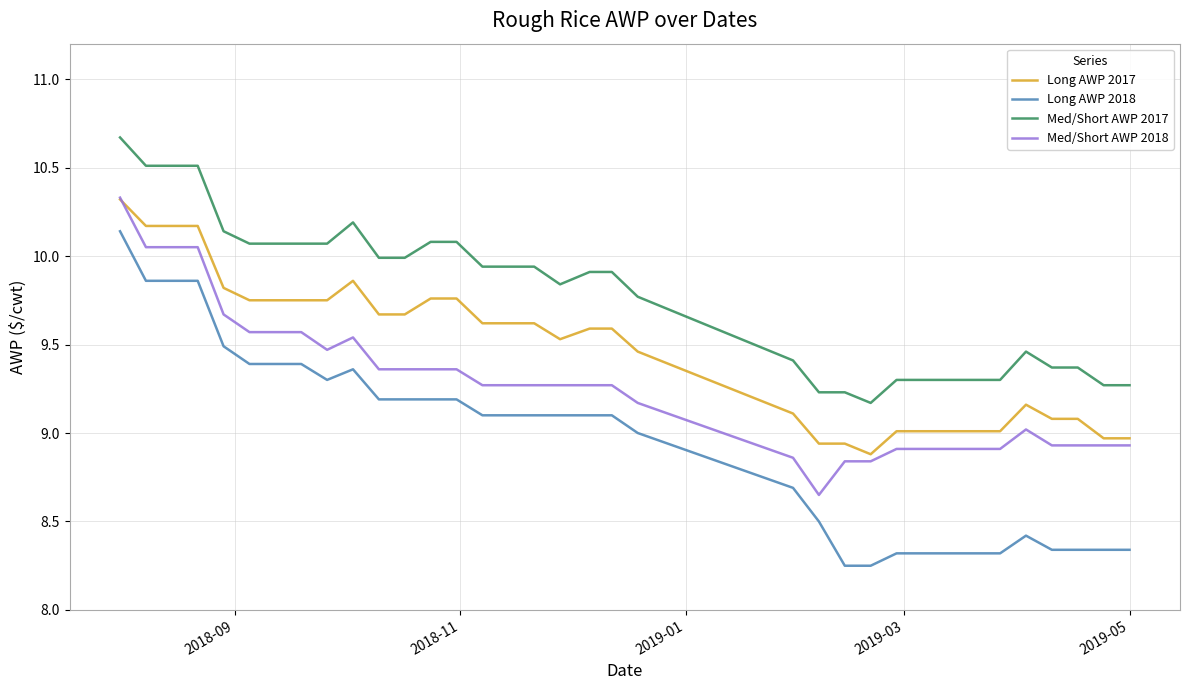

List the series in order of their overall mean, lowest first.

Long AWP 2018, Med/Short AWP 2018, Long AWP 2017, Med/Short AWP 2017